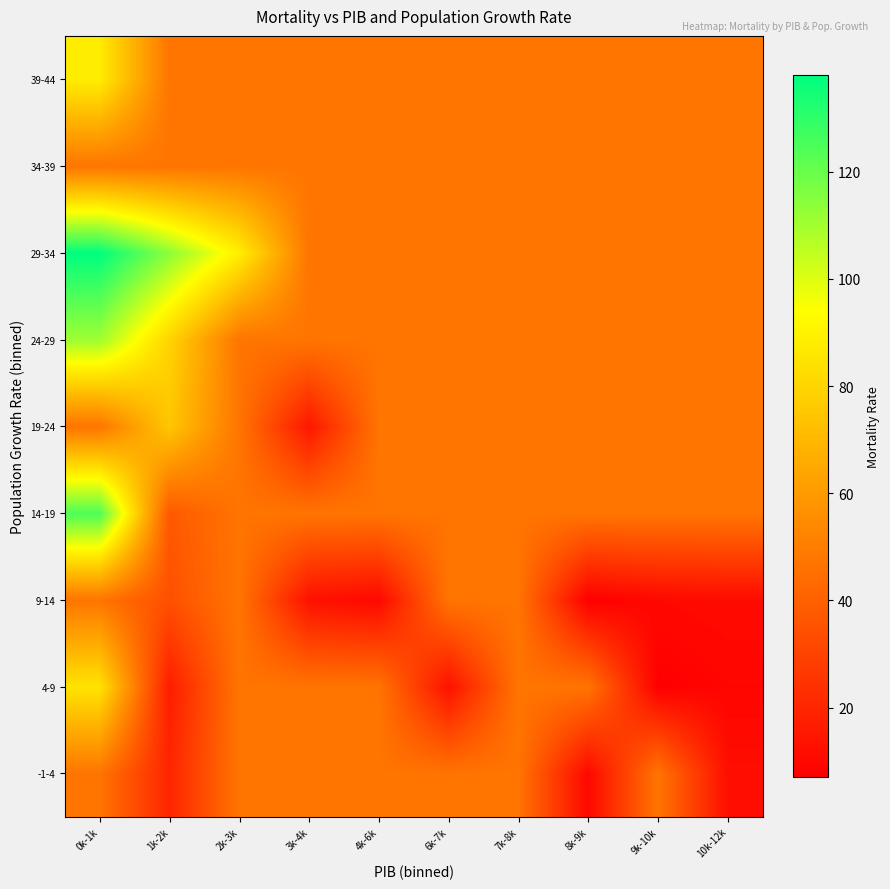

How many series are shown in this chart?

9